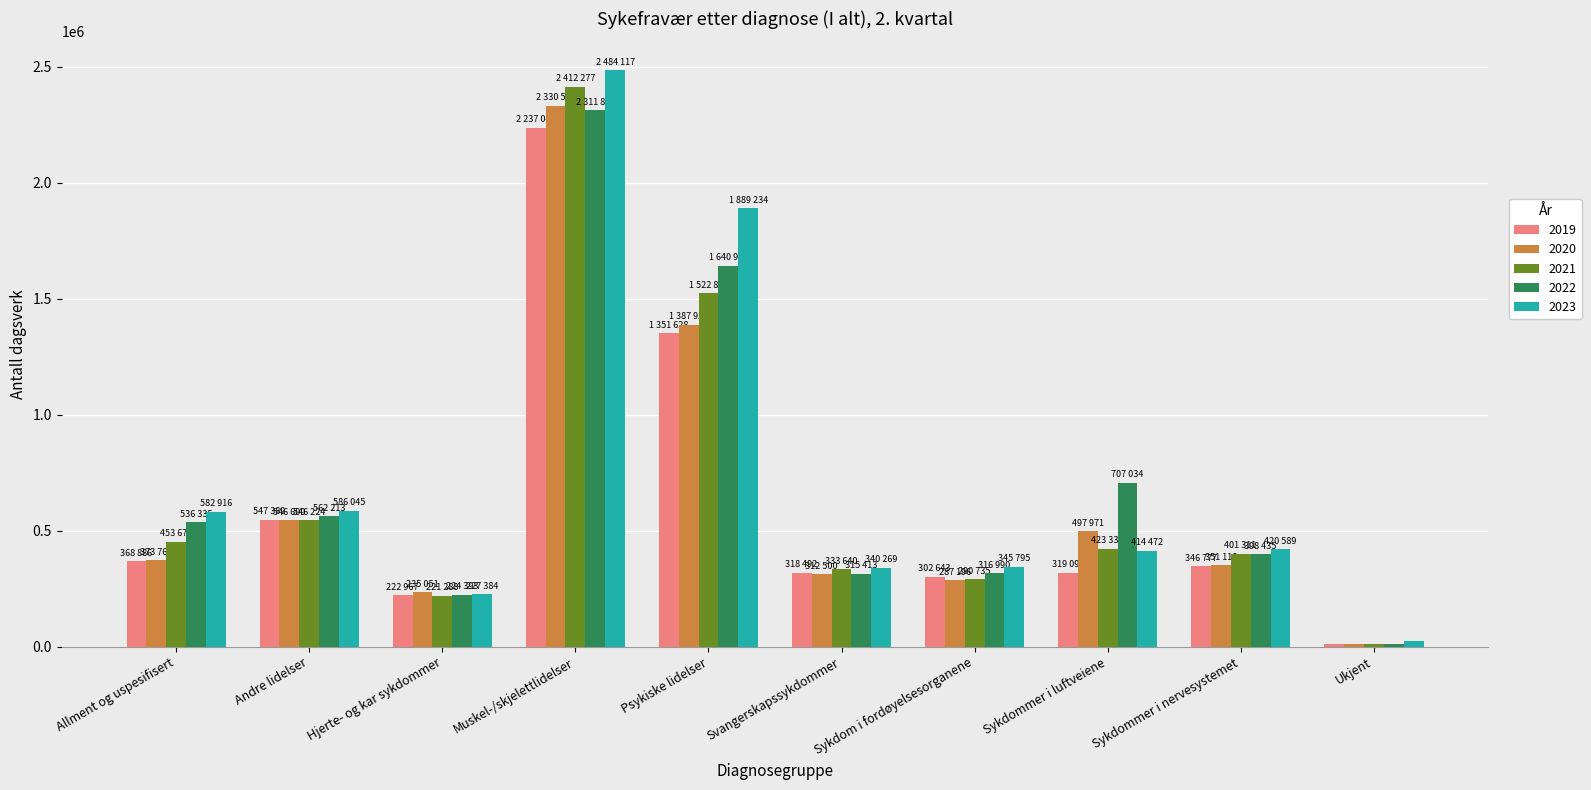

What is the total value across all series at Allment og uspesifisert?

2315580.0